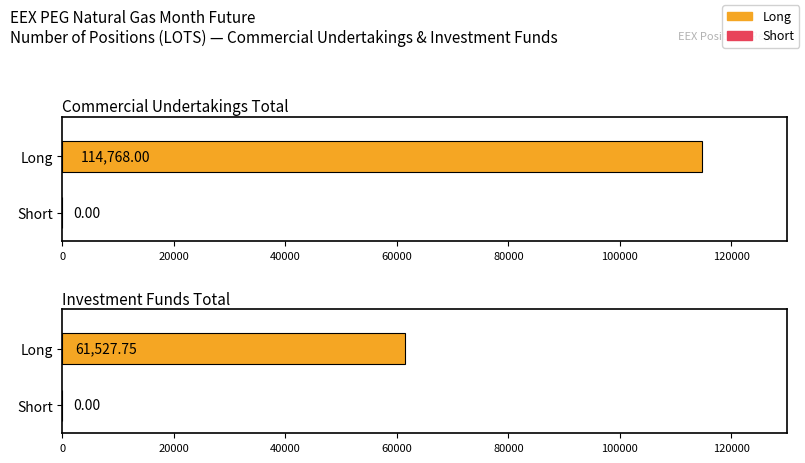

What is the difference between the maximum and minimum values in the Long series?

53240.2